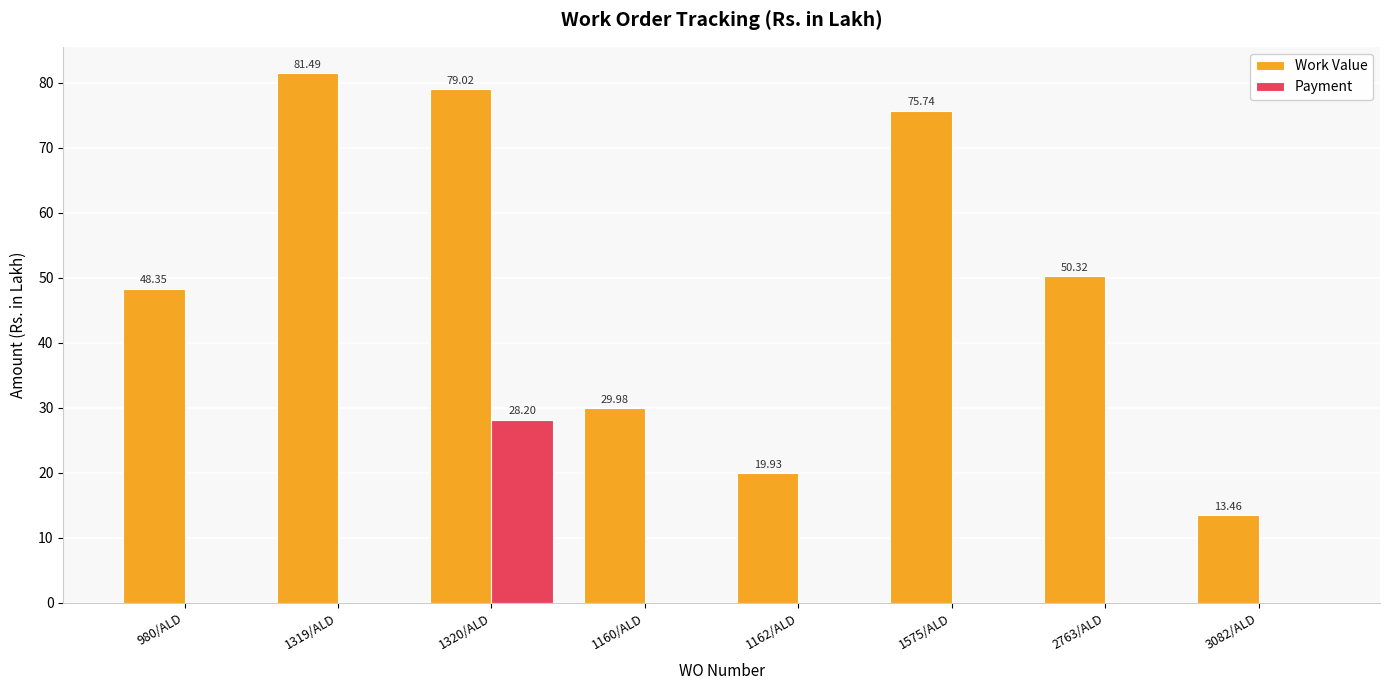

At which category is the sum across all series the highest?

1320/ALD